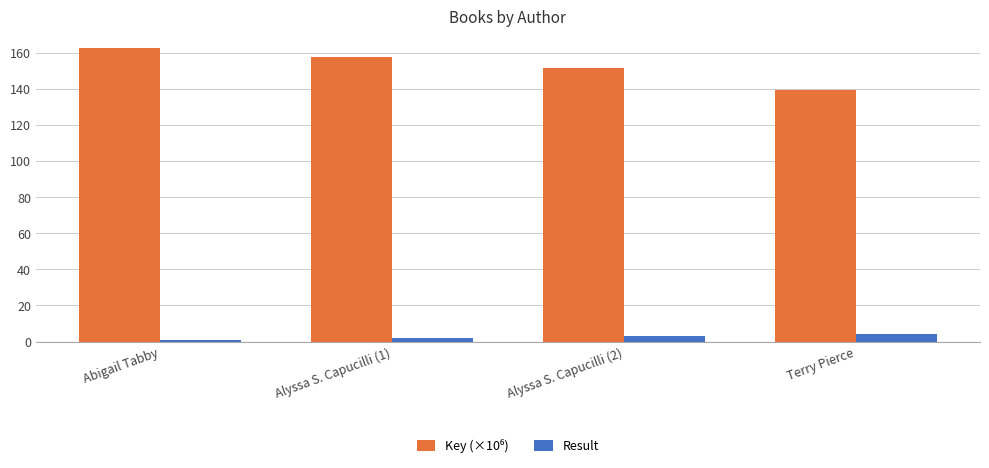

What is the maximum value shown in the chart?

162.4